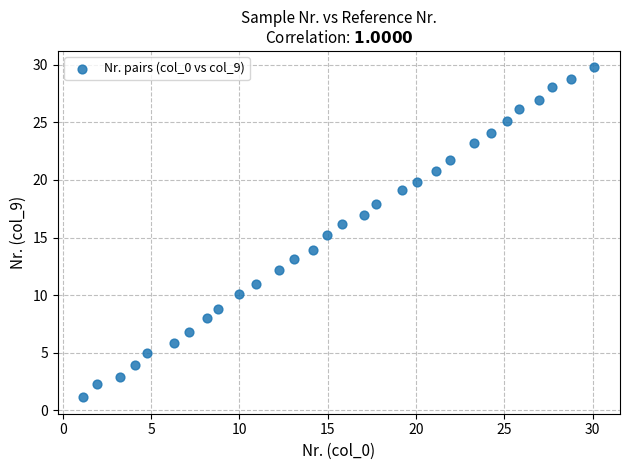

What is the range of X values (max minus min)?

28.9